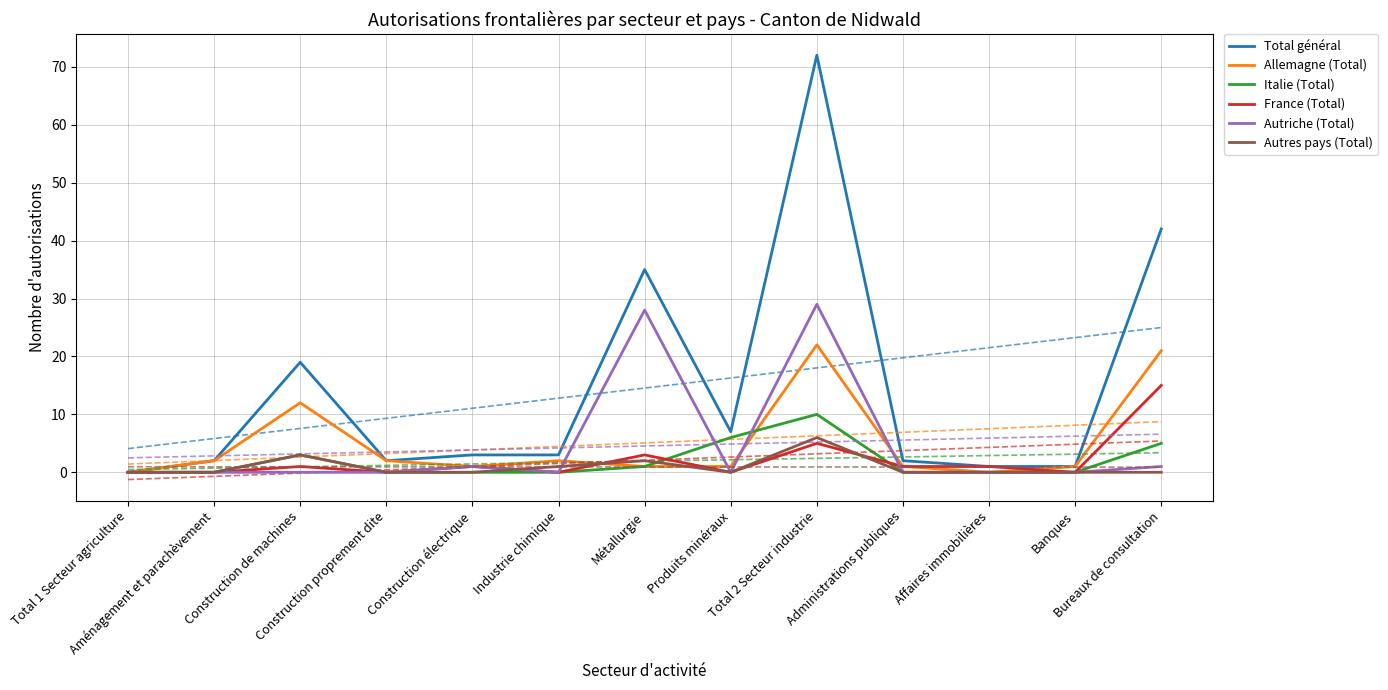

What is the approximate value of Allemagne (Total) at Produits minéraux?

1